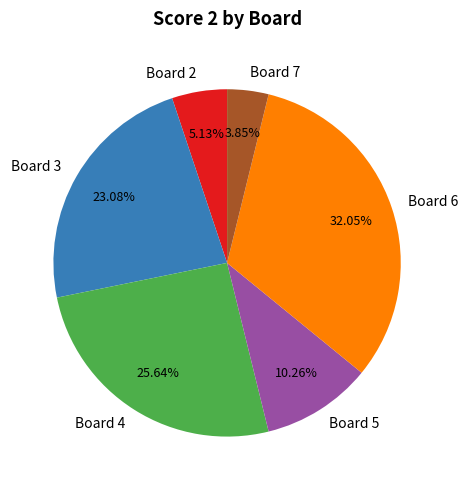

To the nearest percent, what percentage of the pie is Board 2?

5%